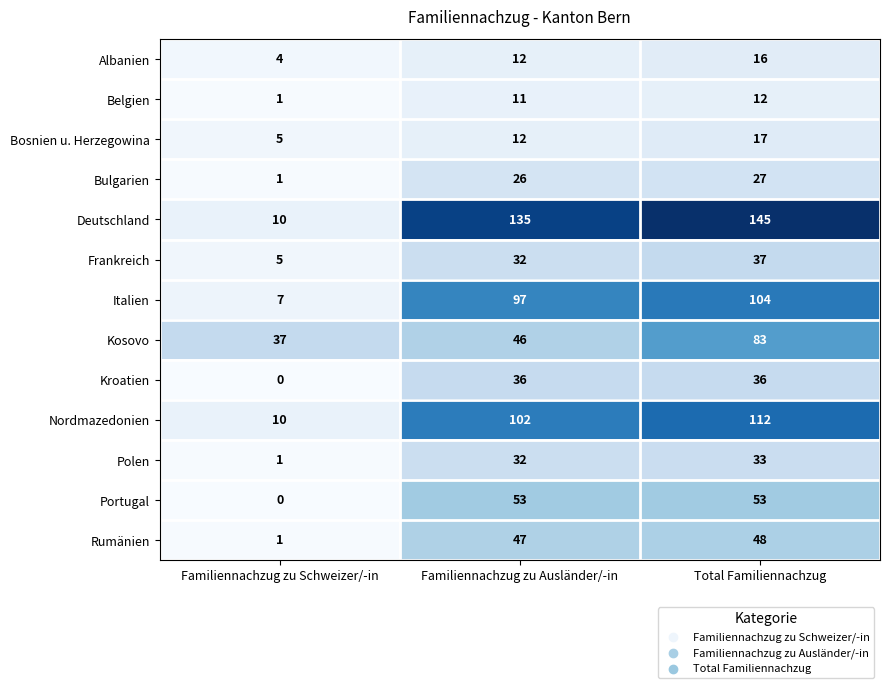

Which series has the largest range (max minus min)?

Deutschland